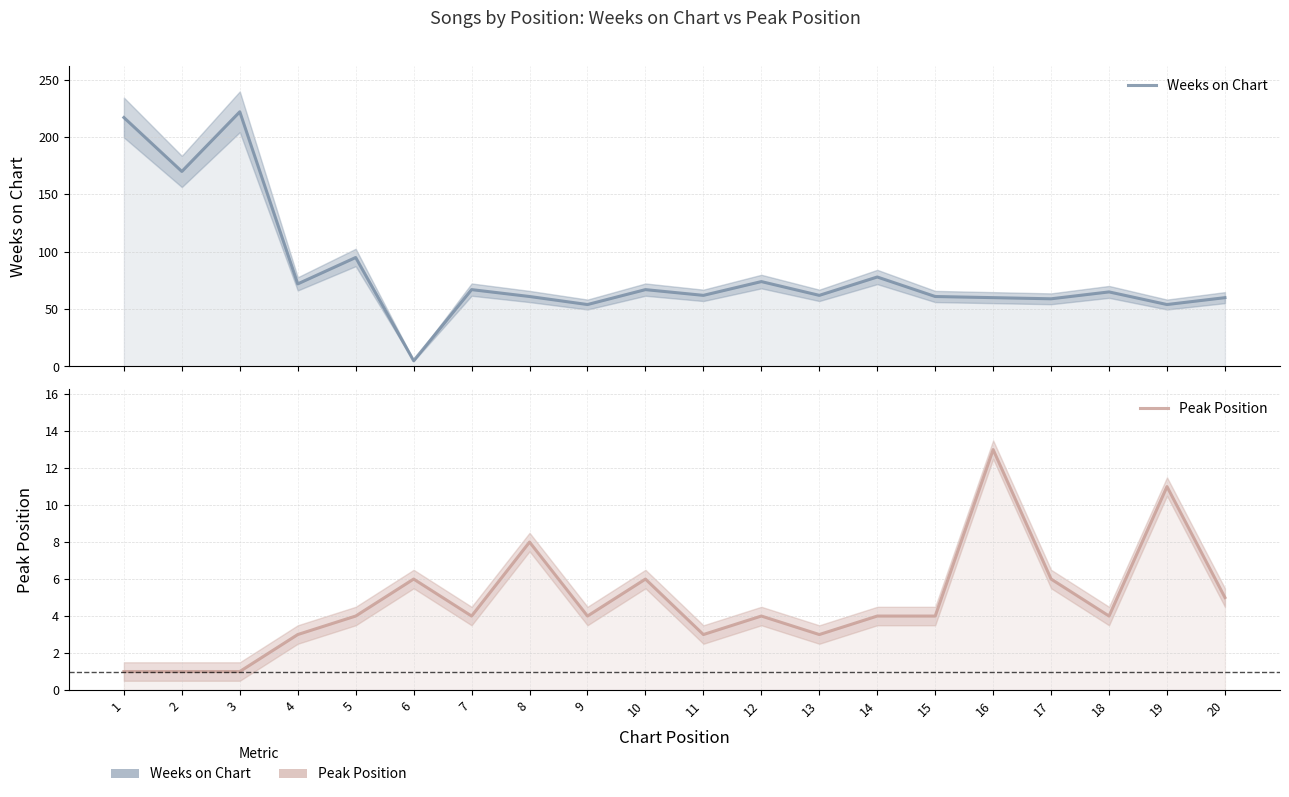

At 14, list the series in order from smallest to largest.

Peak Position, Weeks on Chart